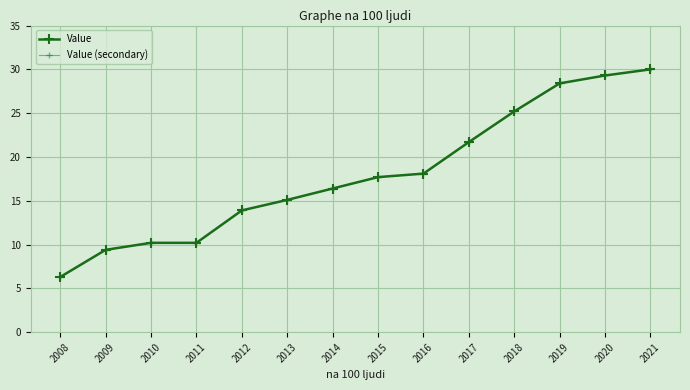

Which series has the largest range (max minus min)?

Value